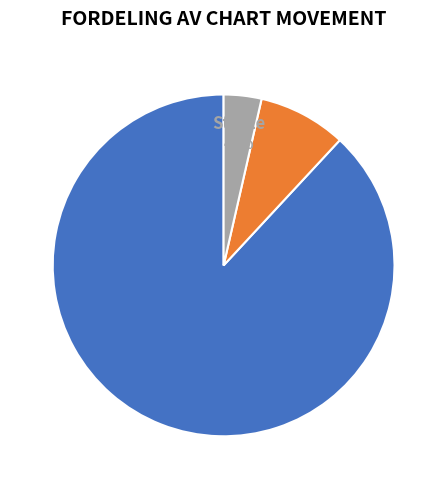

How many segments does this pie chart have?

3